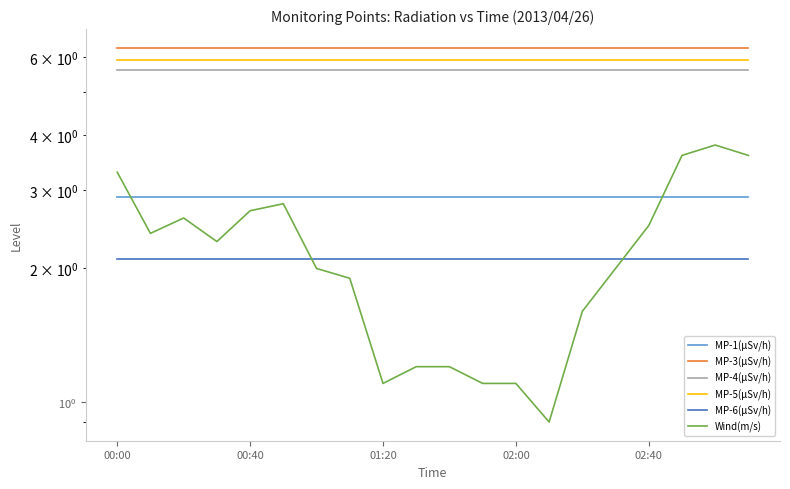

Is it true that MP-3(μSv/h) equals 6.3 at 17?

True